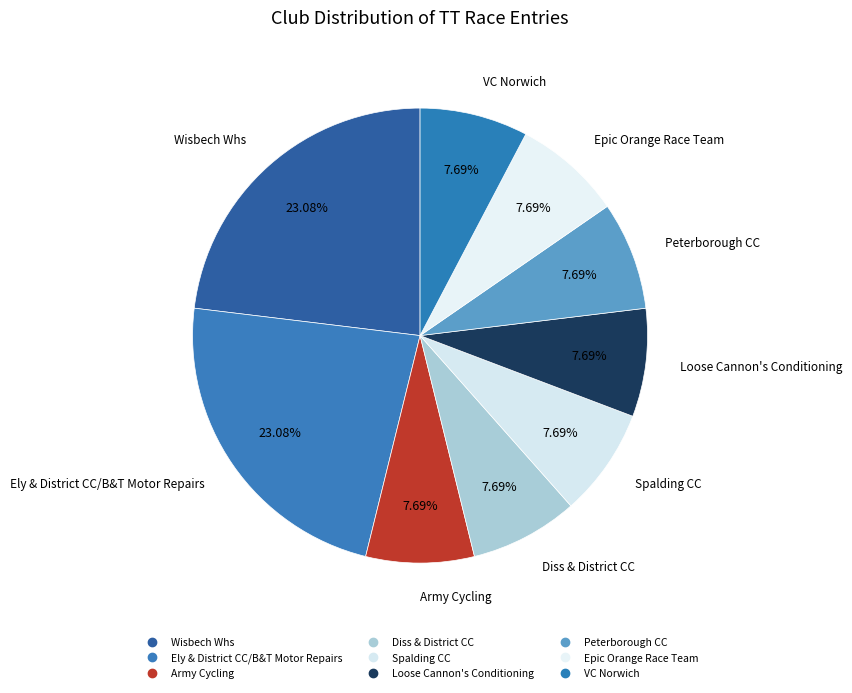

Which has a higher value, Army Cycling or Diss & District CC?

Army Cycling